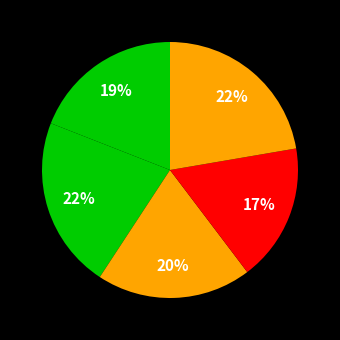

Count the number of slices in the pie.

5